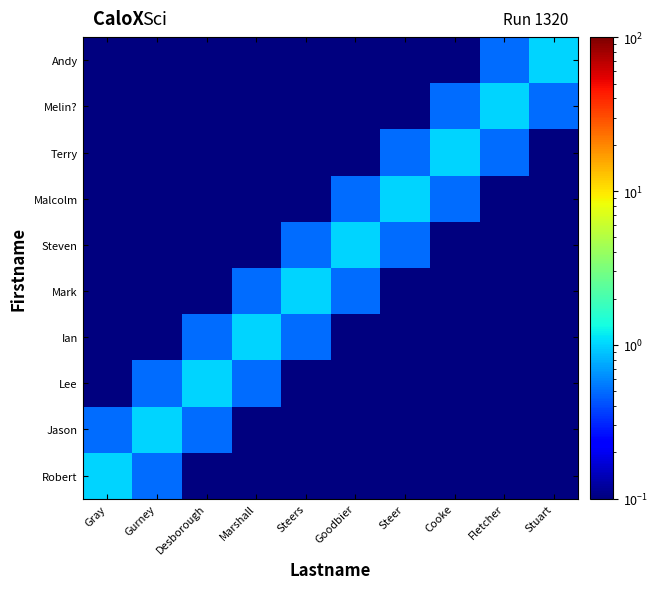

Reading right to left, what are all the values shown in this chart?

Robert: Stuart=0.1	Fletcher=0.1	Cooke=0.1	Steer=0.1	Goodbier=0.1	Steers=0.1	Marshall=0.1	Desborough=0.1	Gurney=0.5	Gray=1.0
Jason: Stuart=0.1	Fletcher=0.1	Cooke=0.1	Steer=0.1	Goodbier=0.1	Steers=0.1	Marshall=0.1	Desborough=0.5	Gurney=1.0	Gray=0.5
Lee: Stuart=0.1	Fletcher=0.1	Cooke=0.1	Steer=0.1	Goodbier=0.1	Steers=0.1	Marshall=0.5	Desborough=1.0	Gurney=0.5	Gray=0.1
Ian: Stuart=0.1	Fletcher=0.1	Cooke=0.1	Steer=0.1	Goodbier=0.1	Steers=0.5	Marshall=1.0	Desborough=0.5	Gurney=0.1	Gray=0.1
Mark: Stuart=0.1	Fletcher=0.1	Cooke=0.1	Steer=0.1	Goodbier=0.5	Steers=1.0	Marshall=0.5	Desborough=0.1	Gurney=0.1	Gray=0.1
Steven: Stuart=0.1	Fletcher=0.1	Cooke=0.1	Steer=0.5	Goodbier=1.0	Steers=0.5	Marshall=0.1	Desborough=0.1	Gurney=0.1	Gray=0.1
Malcolm: Stuart=0.1	Fletcher=0.1	Cooke=0.5	Steer=1.0	Goodbier=0.5	Steers=0.1	Marshall=0.1	Desborough=0.1	Gurney=0.1	Gray=0.1
Terry: Stuart=0.1	Fletcher=0.5	Cooke=1.0	Steer=0.5	Goodbier=0.1	Steers=0.1	Marshall=0.1	Desborough=0.1	Gurney=0.1	Gray=0.1
Melin?: Stuart=0.5	Fletcher=1.0	Cooke=0.5	Steer=0.1	Goodbier=0.1	Steers=0.1	Marshall=0.1	Desborough=0.1	Gurney=0.1	Gray=0.1
Andy: Stuart=1.0	Fletcher=0.5	Cooke=0.1	Steer=0.1	Goodbier=0.1	Steers=0.1	Marshall=0.1	Desborough=0.1	Gurney=0.1	Gray=0.1